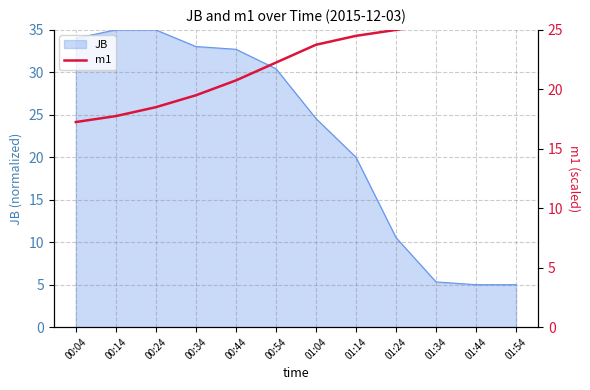

What is the label of the 5th point from the right?

01:14